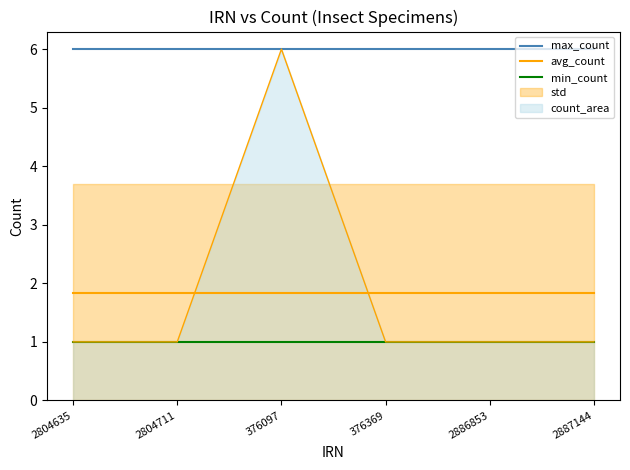

Reading right to left, transcribe all the data shown in this chart.

max_count: 2887144=6.0	2886853=6.0	376369=6.0	376097=6.0	2804711=6.0	2804635=6.0
avg_count: 2887144=1.8	2886853=1.8	376369=1.8	376097=1.8	2804711=1.8	2804635=1.8
min_count: 2887144=1.0	2886853=1.0	376369=1.0	376097=1.0	2804711=1.0	2804635=1.0